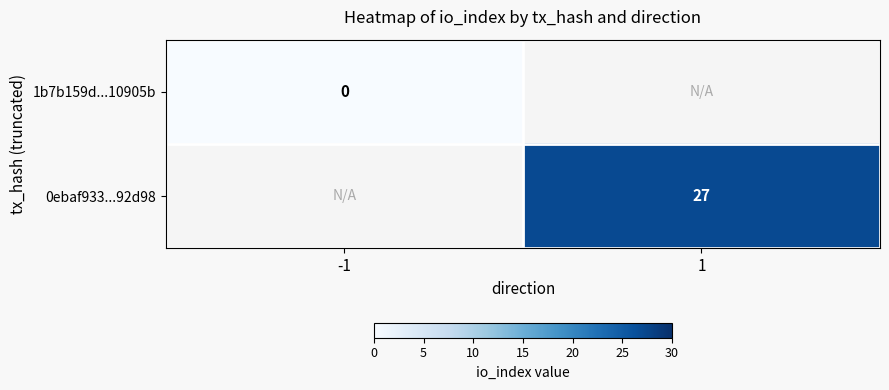

True or false: 0ebaf933...92d98 has a value of 36 at 1.

False